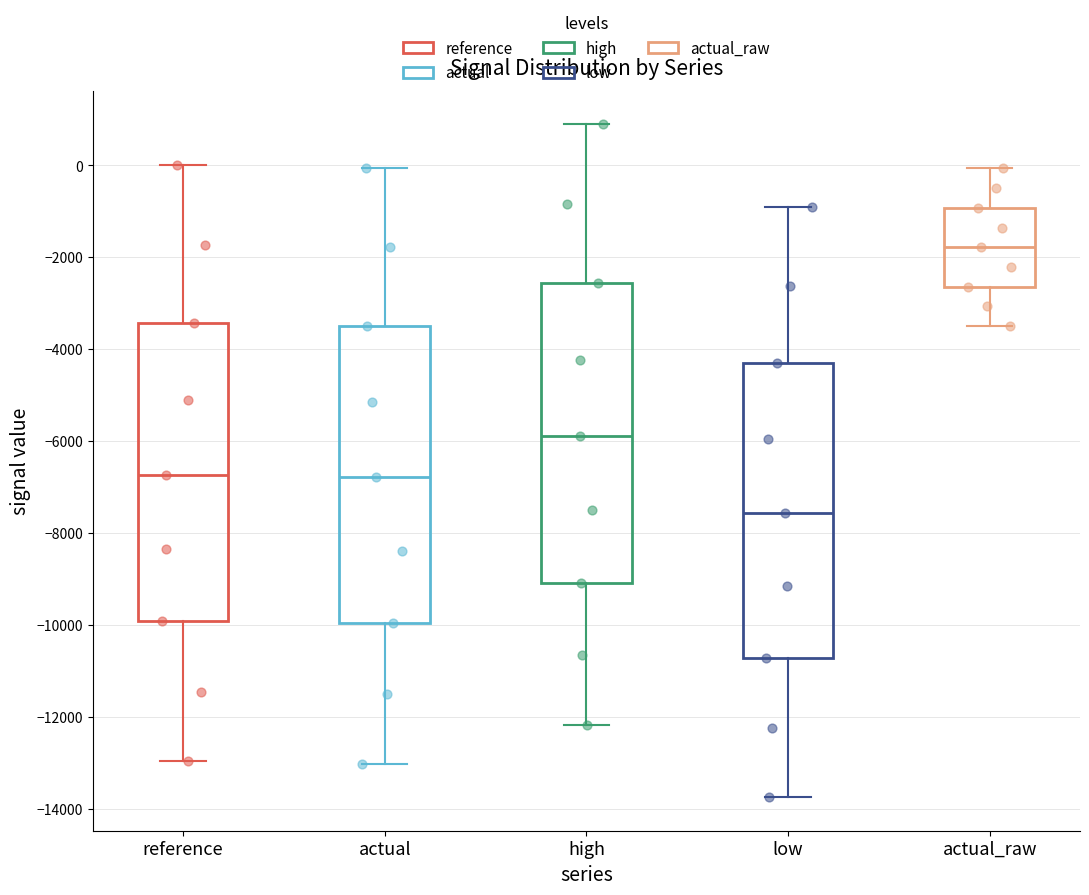

Reading left to right, transcribe this box plot: for each box, give where its median line is, the range the box spans, and where its two whiskers end, as read against the y-axis. The values are not printed on the chart, so give them approximately, as read against the axis.

reference: median -6800, box -10000 to -3400, whiskers -13000 to 0
actual: median -6800, box -10000 to -3400, whiskers -13000 to 0
high: median -5800, box -9000 to -2600, whiskers -12200 to 800
low: median -7600, box -10800 to -4200, whiskers -13800 to -800
actual_raw: median -1800, box -2600 to -1000, whiskers -3400 to 0